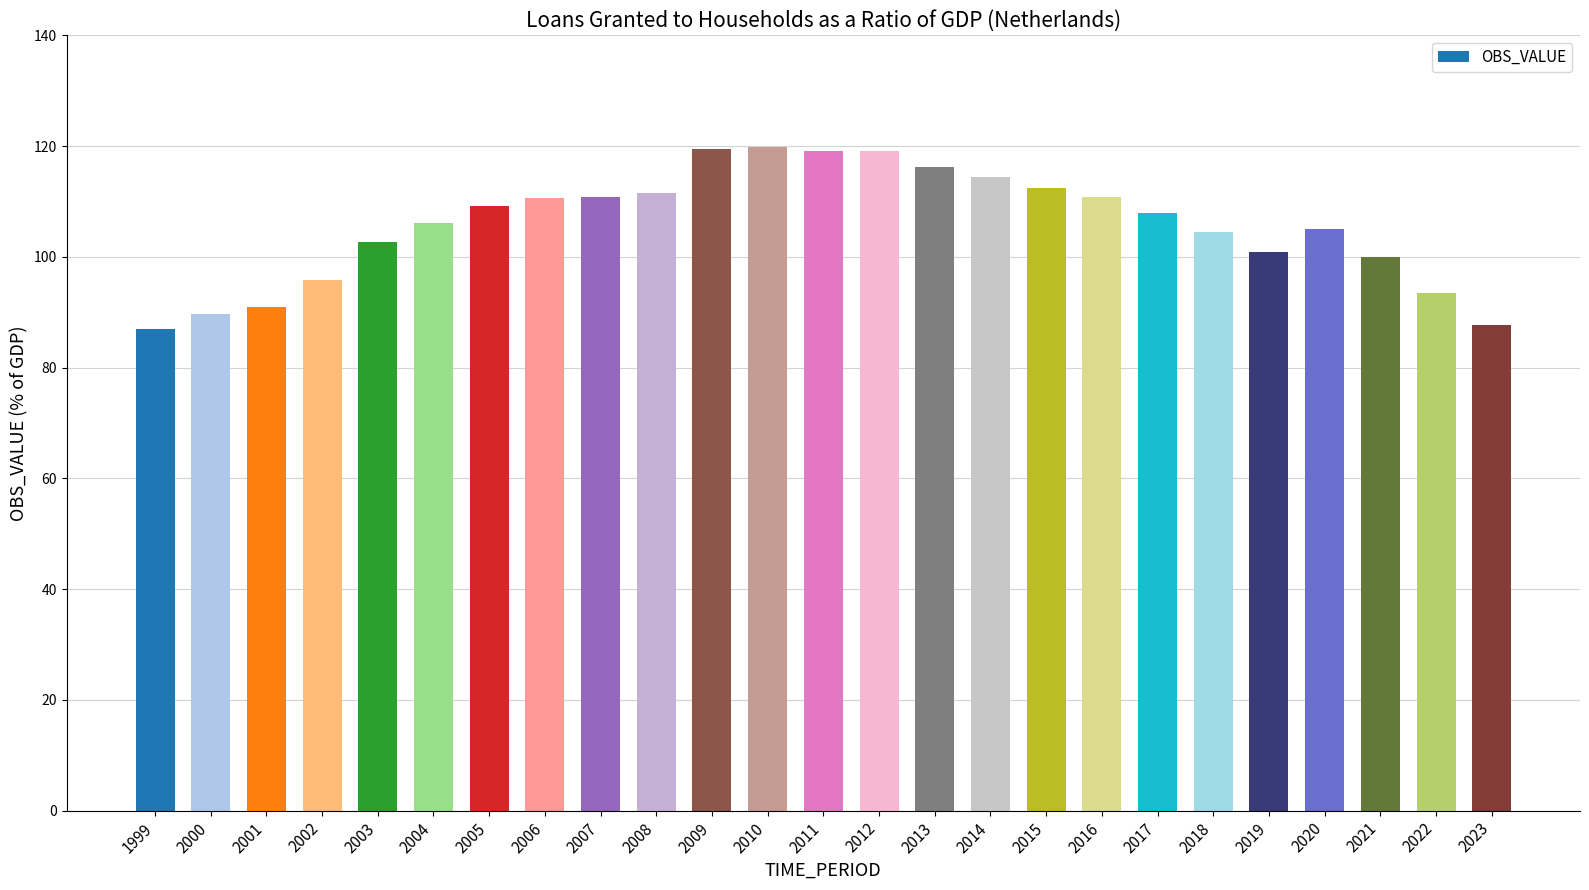

What is the maximum value shown in the chart?

119.8